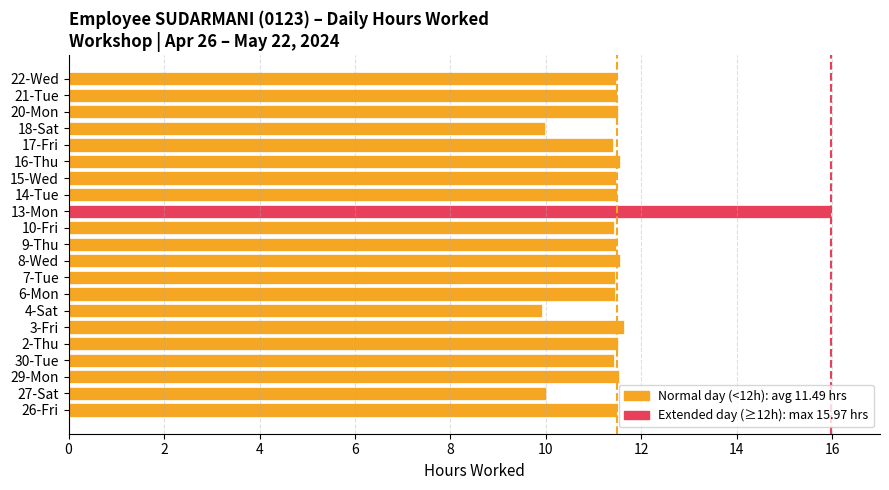

What is the average value?

11.5